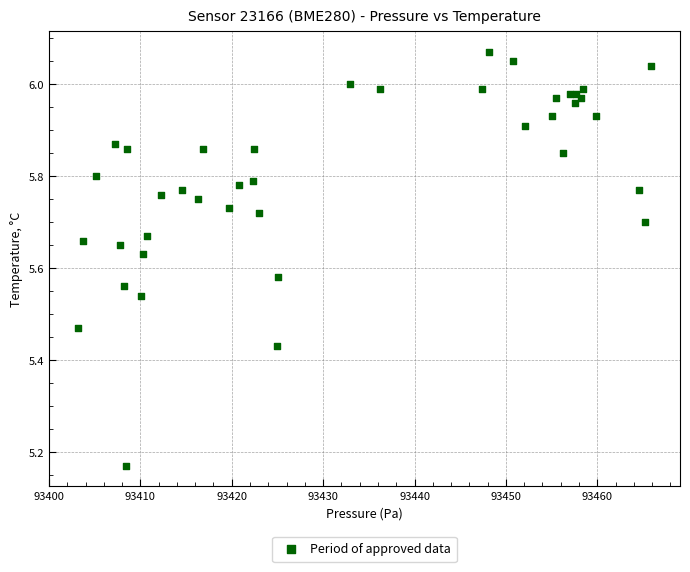

What is the range of Y values (max minus min)?

0.9